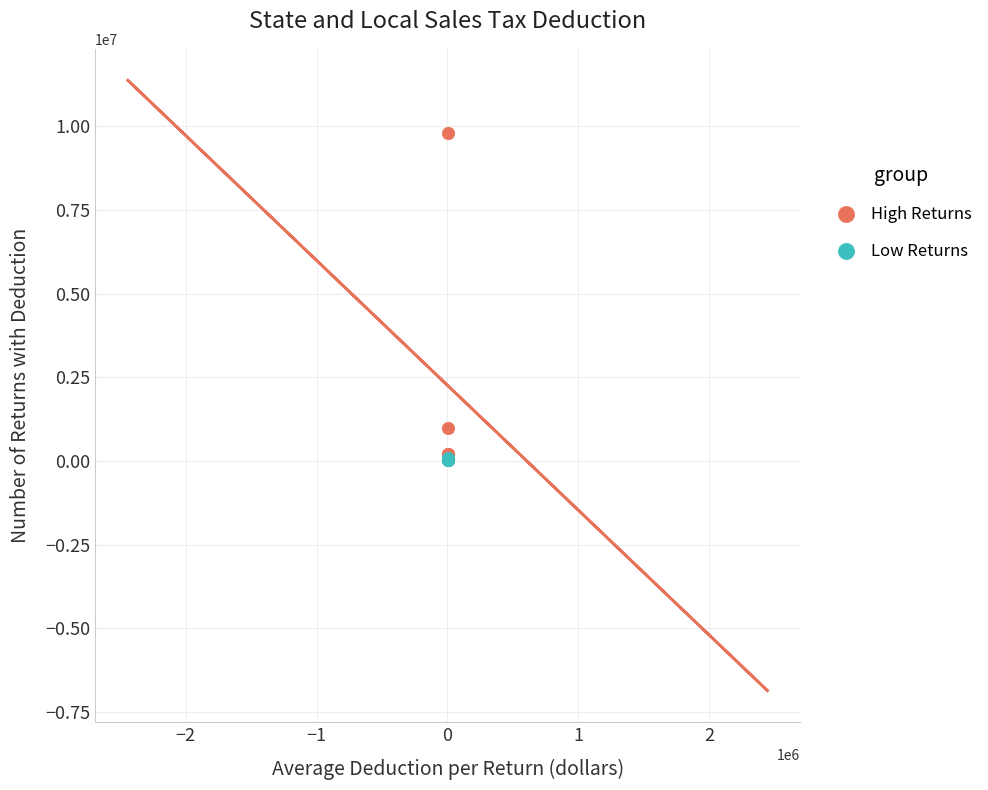

Which series has the largest Y range (max minus min)?

High Returns